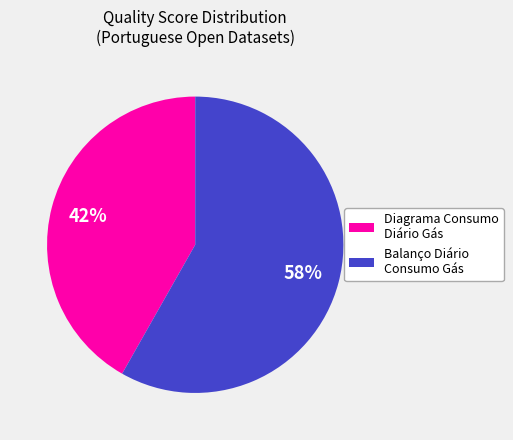

Which slice is the largest?

Balanço Diário Consumo Gás